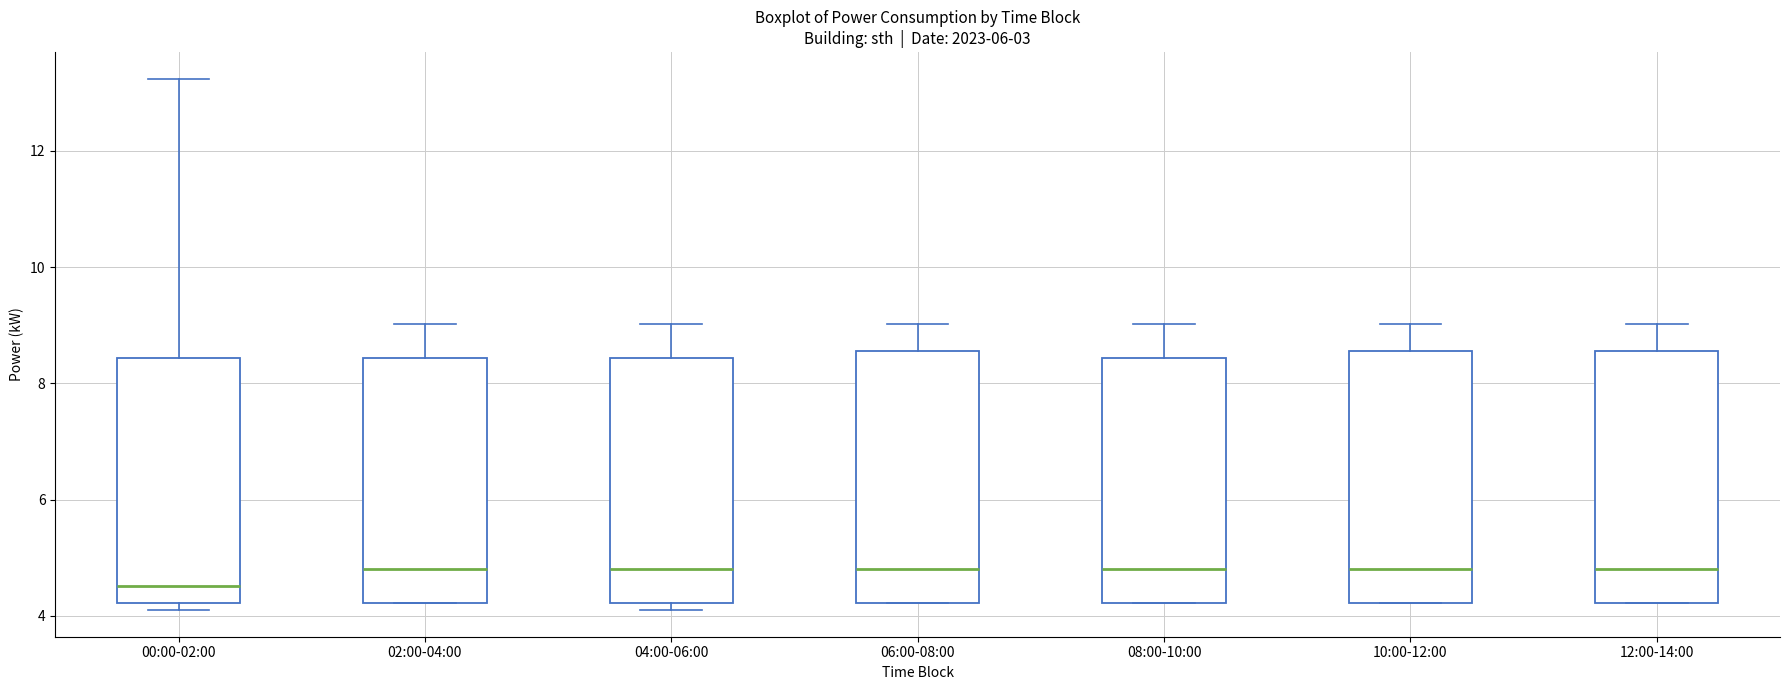

Reading left to right, transcribe this box plot: for each box, give where its median line is, the range the box spans, and where its two whiskers end, as read against the y-axis. The values are not printed on the chart, so give them approximately, as read against the axis.

00:00-02:00: median 4.6, box 4.2 to 8.4, whiskers 4.2 (just below the box's lower edge) to 13.2
02:00-04:00: median 4.8, box 4.2 to 8.4, whiskers 4.2 to 9.0
04:00-06:00: median 4.8, box 4.2 to 8.4, whiskers 4.2 (just below the box's lower edge) to 9.0
06:00-08:00: median 4.8, box 4.2 to 8.6, whiskers 4.2 to 9.0
08:00-10:00: median 4.8, box 4.2 to 8.4, whiskers 4.2 to 9.0
10:00-12:00: median 4.8, box 4.2 to 8.6, whiskers 4.2 to 9.0
12:00-14:00: median 4.8, box 4.2 to 8.6, whiskers 4.2 to 9.0